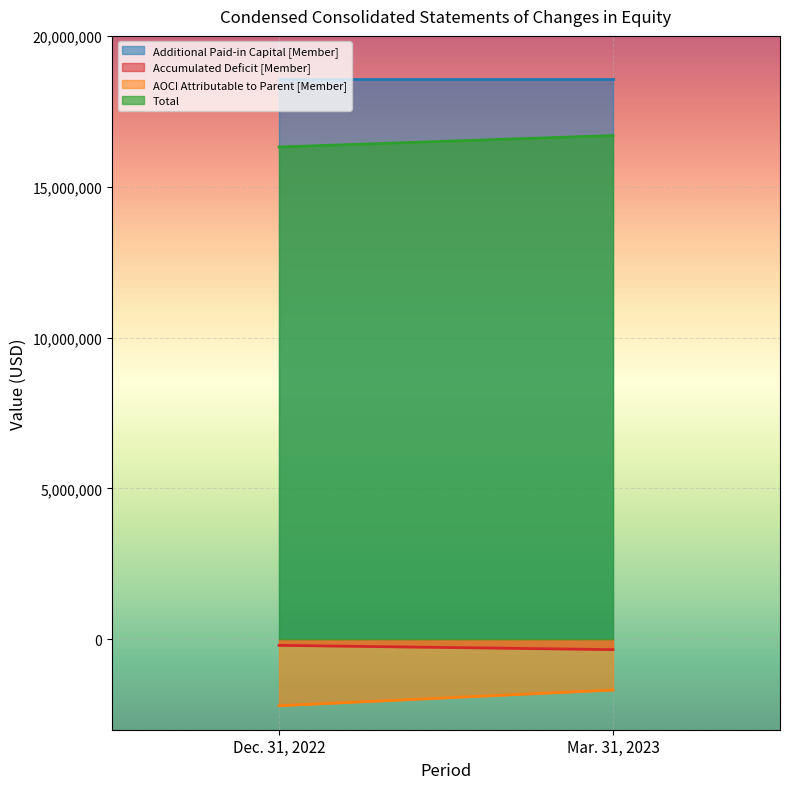

At how many categories does at least one series exceed -1025745?

2